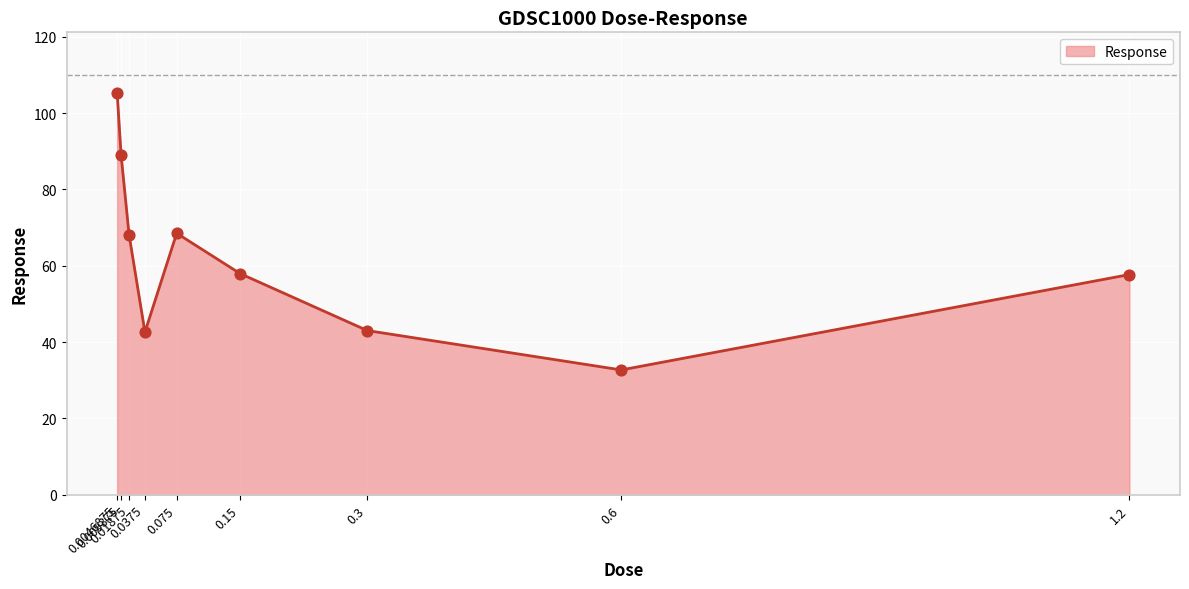

What is the change in value from 0.075 to 0.6?

-35.8